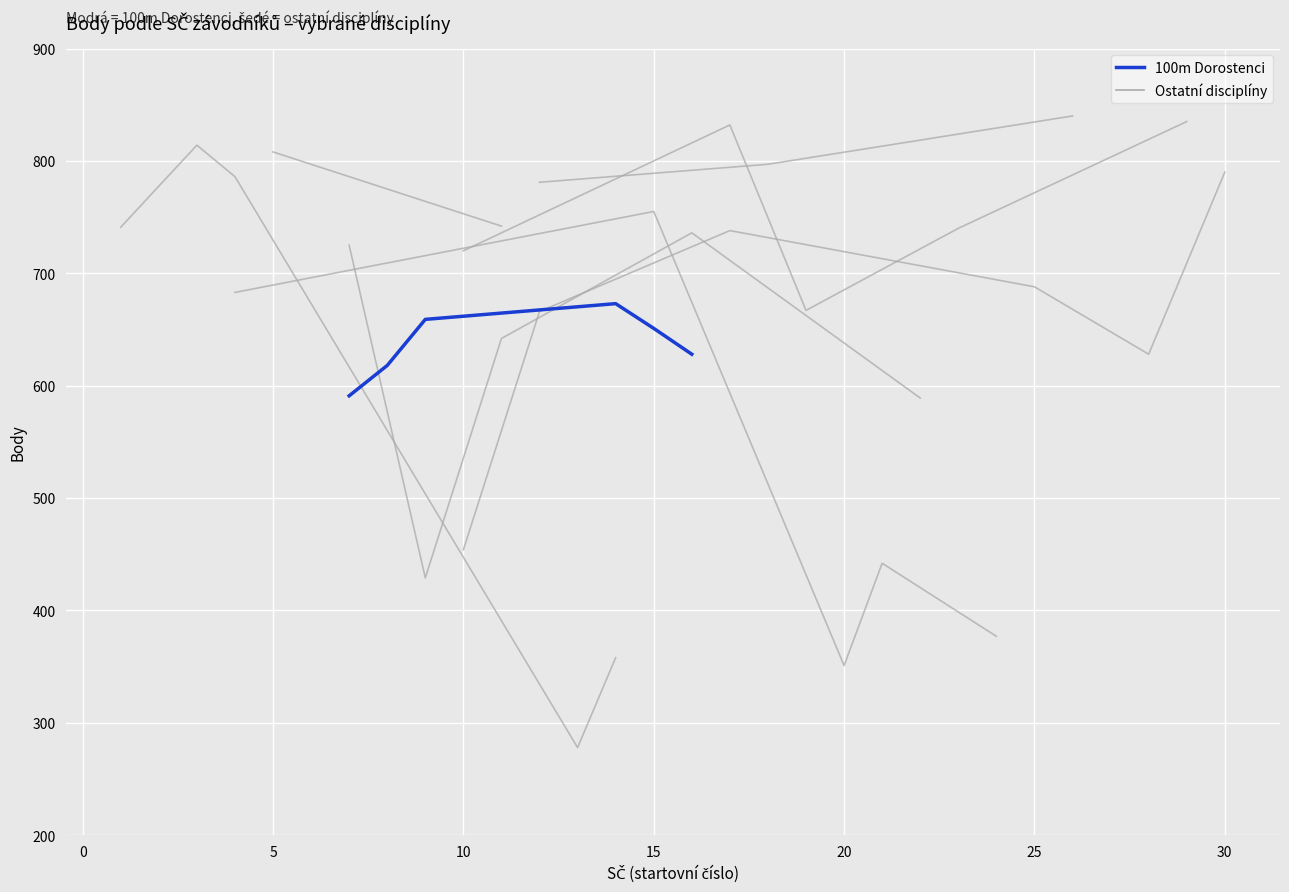

True or false: there are more than 1 points higher than both neighbors.

False